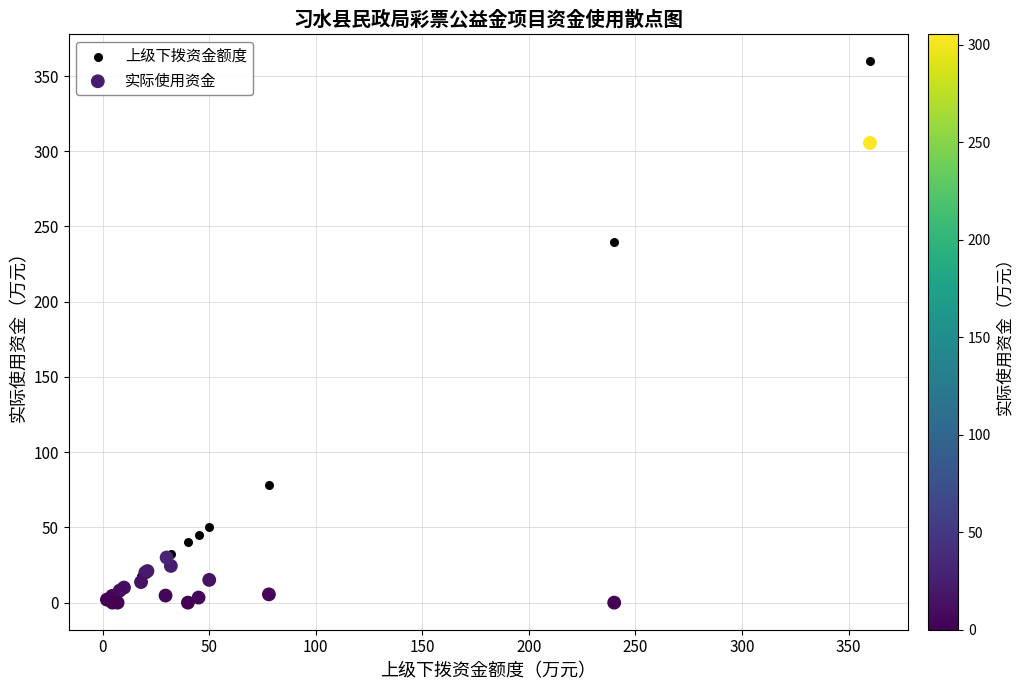

In the 上级下拨资金额度 series, what Y value is closest to 181?

240.0